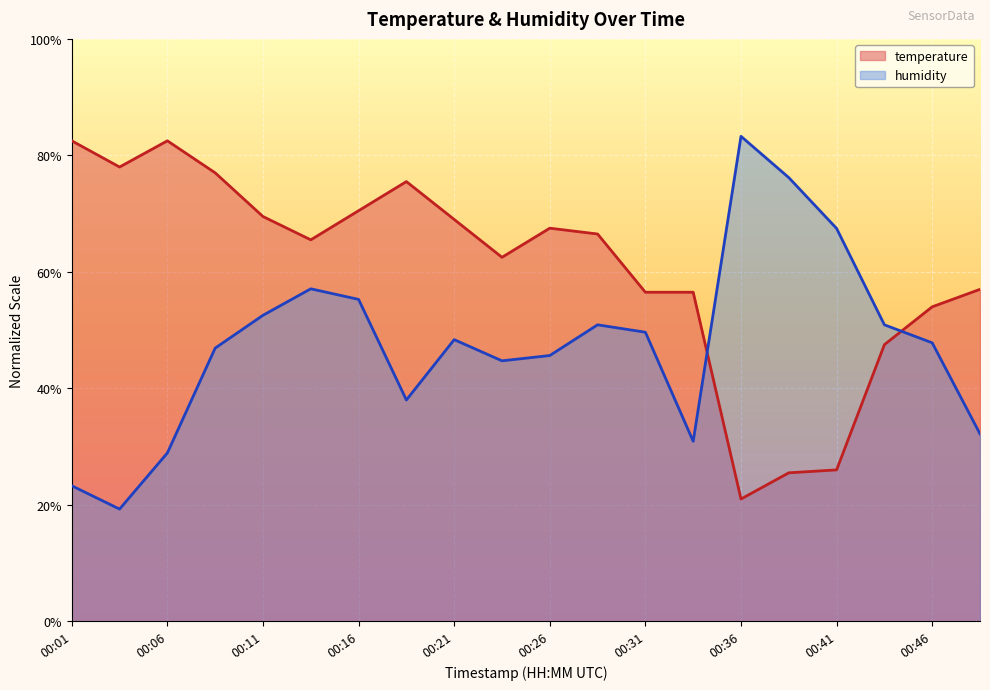

Reading right to left, extract all data points from this chart.

temperature: 00:48=57.0	00:46=54.0	00:43=47.5	00:41=26.0	00:38=25.5	00:36=21.0	00:33=56.5	00:31=56.5	00:28=66.5	00:26=67.5	00:23=62.5	00:21=69.0	00:19=75.5	00:16=70.5	00:14=65.5	00:11=69.5	00:09=77.0	00:06=82.5	00:04=78.0	00:01=82.5
humidity: 00:48=32.2	00:46=47.8	00:43=50.9	00:41=67.5	00:38=76.2	00:36=83.3	00:33=30.9	00:31=49.6	00:28=50.9	00:26=45.6	00:23=44.7	00:21=48.4	00:19=38.0	00:16=55.3	00:14=57.1	00:11=52.5	00:09=46.9	00:06=28.9	00:04=19.3	00:01=23.3